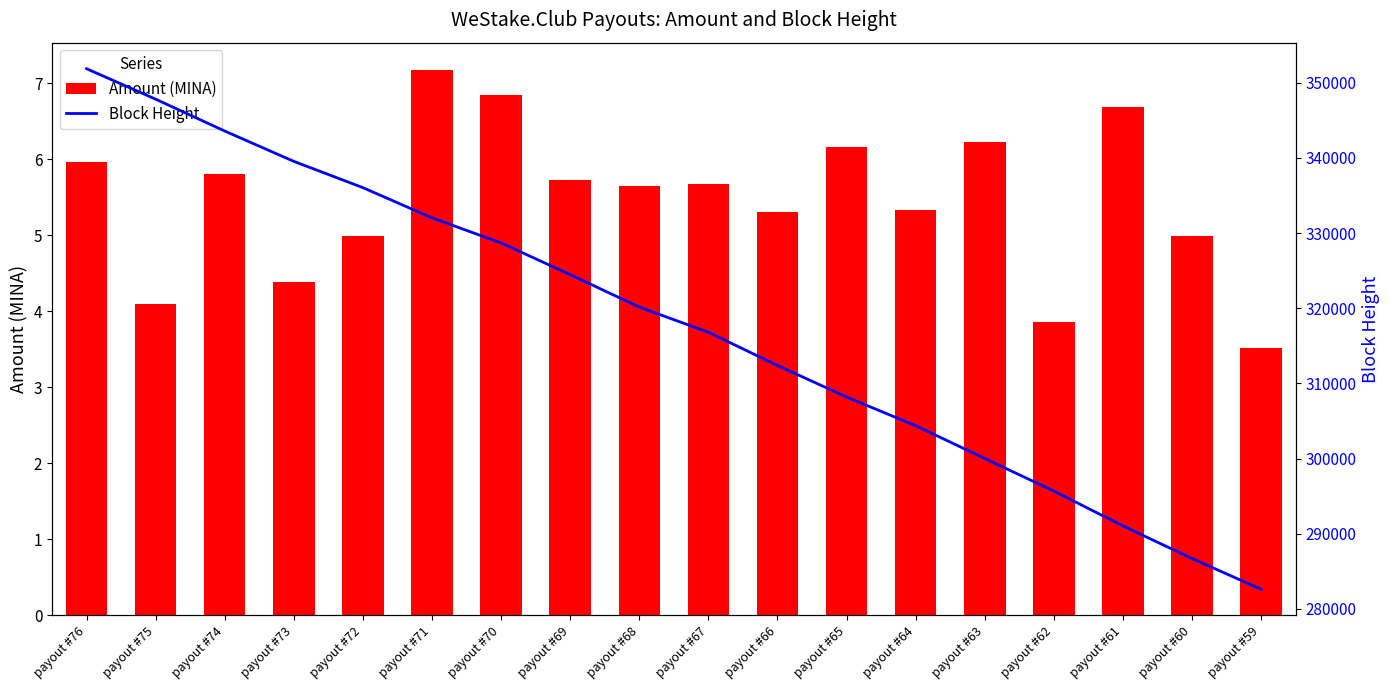

Is it true that Block Height equals 620713.2 at payout #75?

False